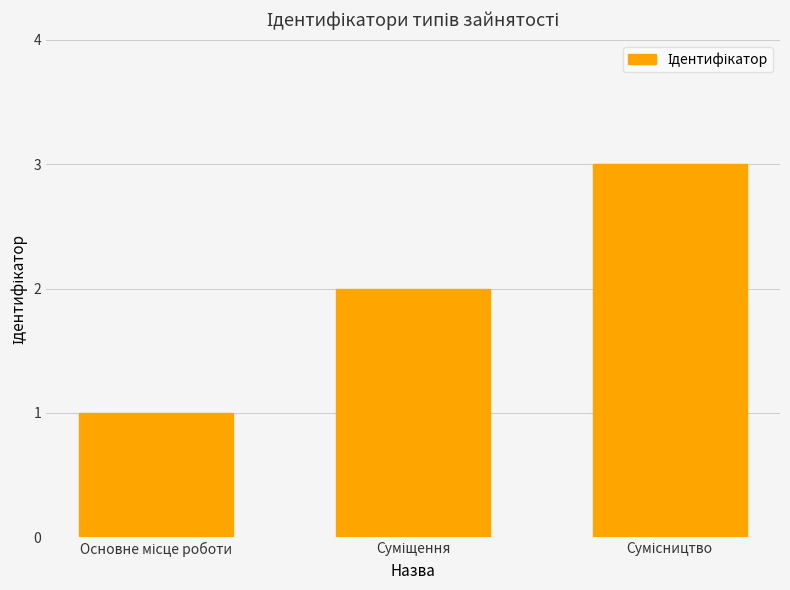

How many bars are there in total?

3